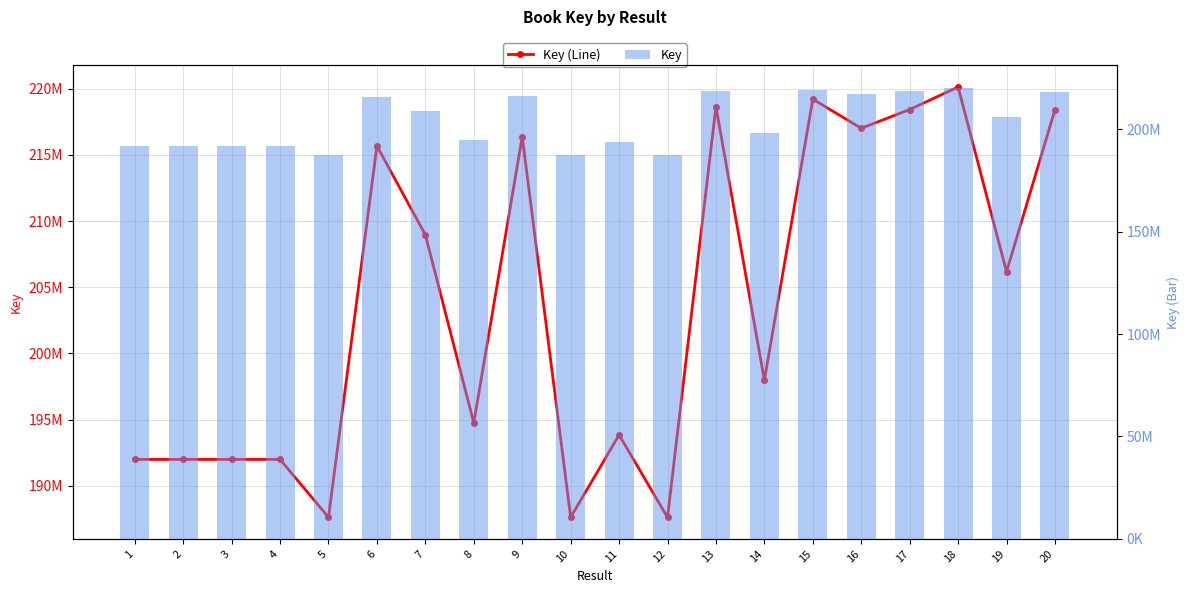

What is the difference between the Key values at 12 and 20?

30773010